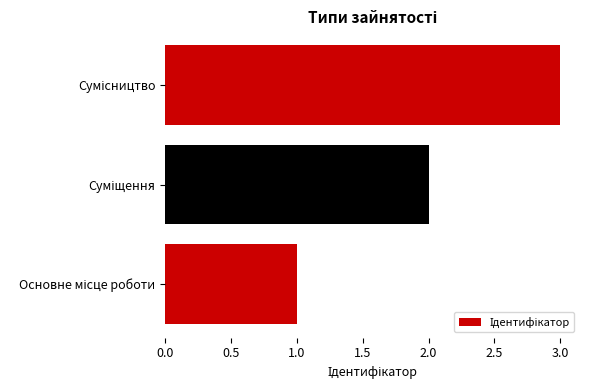

What is the maximum value shown in the chart?

3